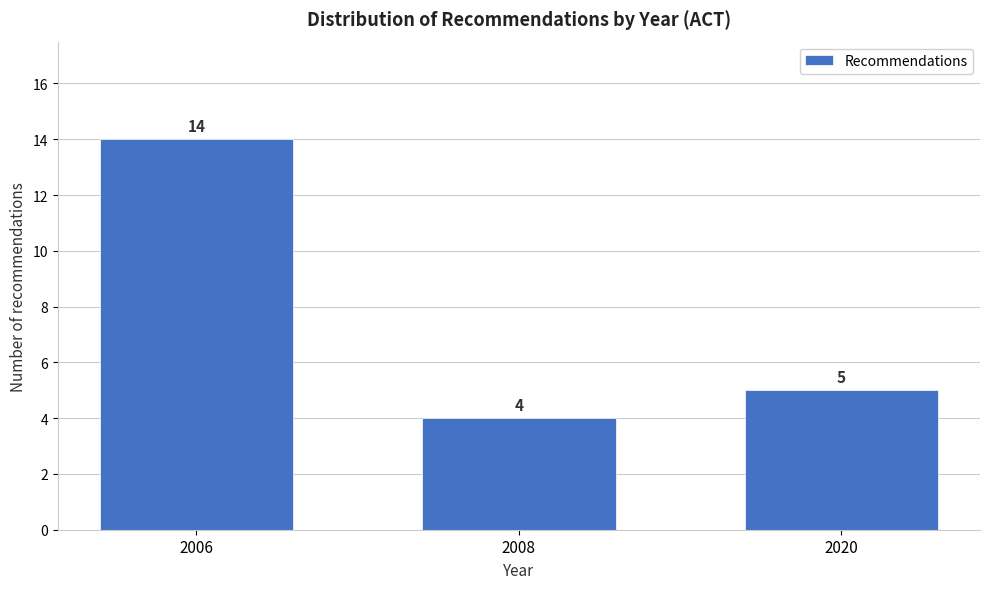

Reading left to right, what are all the values shown in this chart?

2006=14	2008=4	2020=5